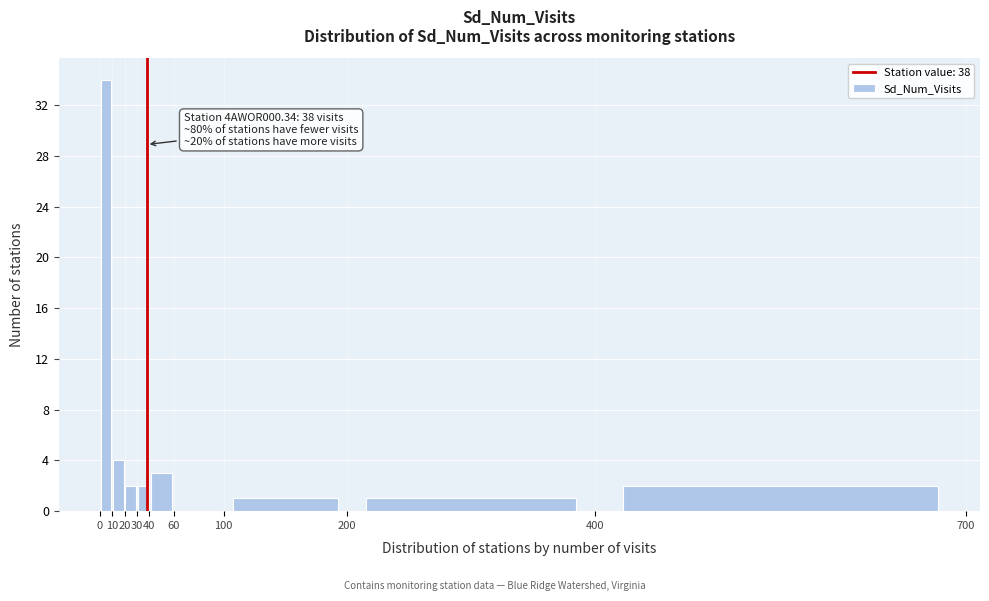

Over which range of the x-axis is the bar tallest?

0 to 10